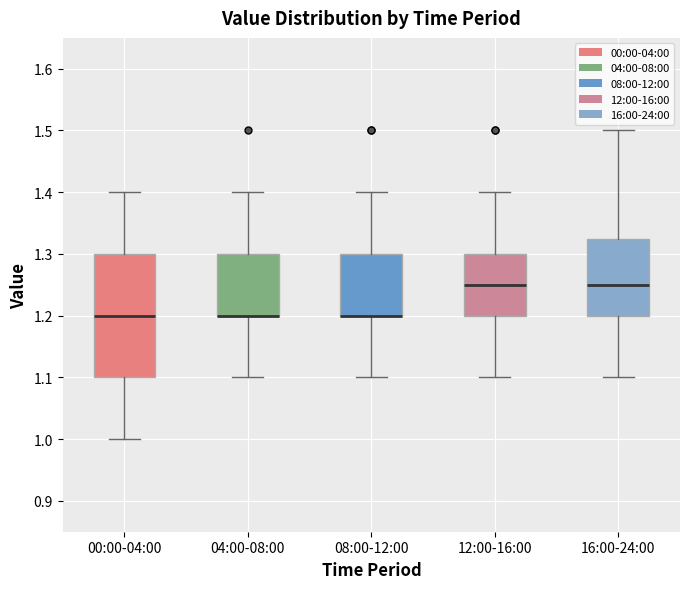

Where does the upper whisker of the box for 08:00-12:00 end on the y-axis? The values are not printed on the chart, so give them approximately, as read against the axis.

1.40